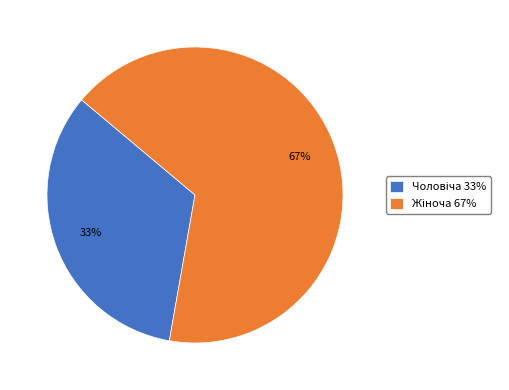

To the nearest percent, what is the average slice percentage?

50%